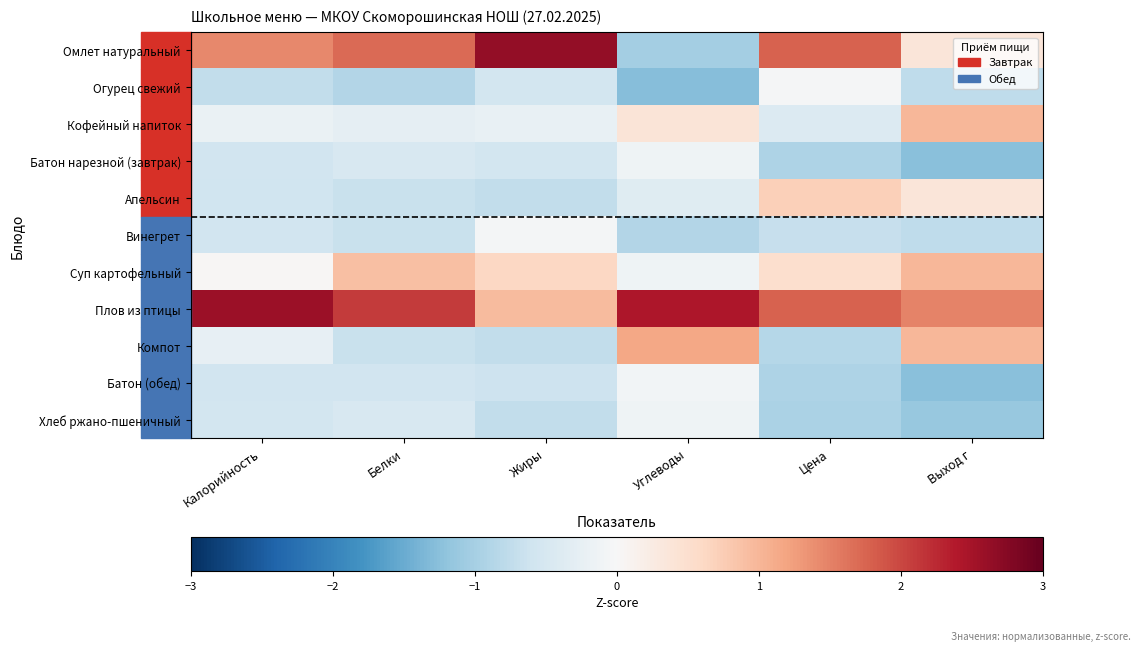

What is the difference between the highest and lowest values at Жиры?

3.4